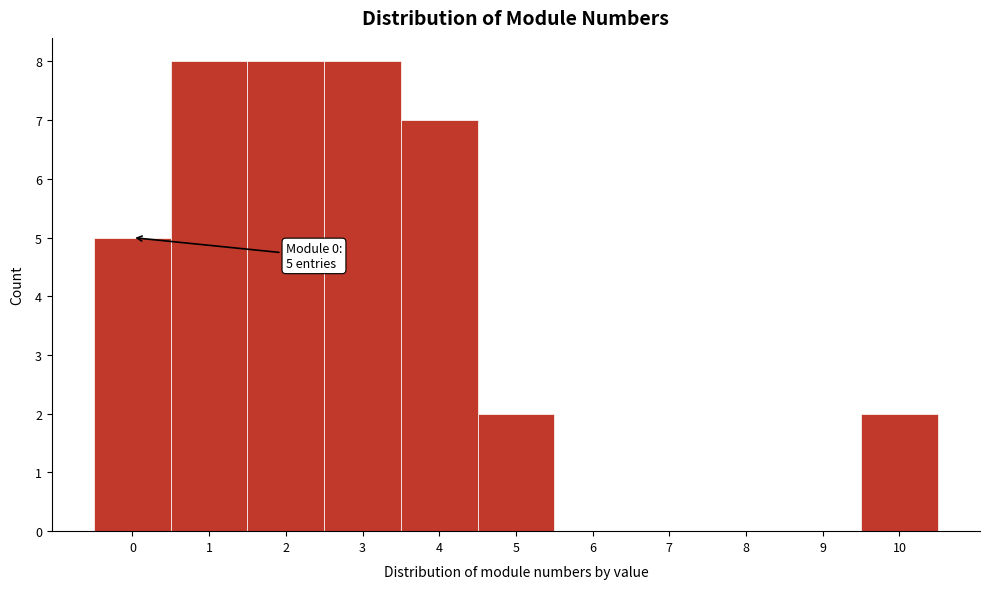

Reading right to left, what are all the values shown in this chart?

10=2	9=0	8=0	7=0	6=0	5=2	4=7	3=8	2=8	1=8	0=5